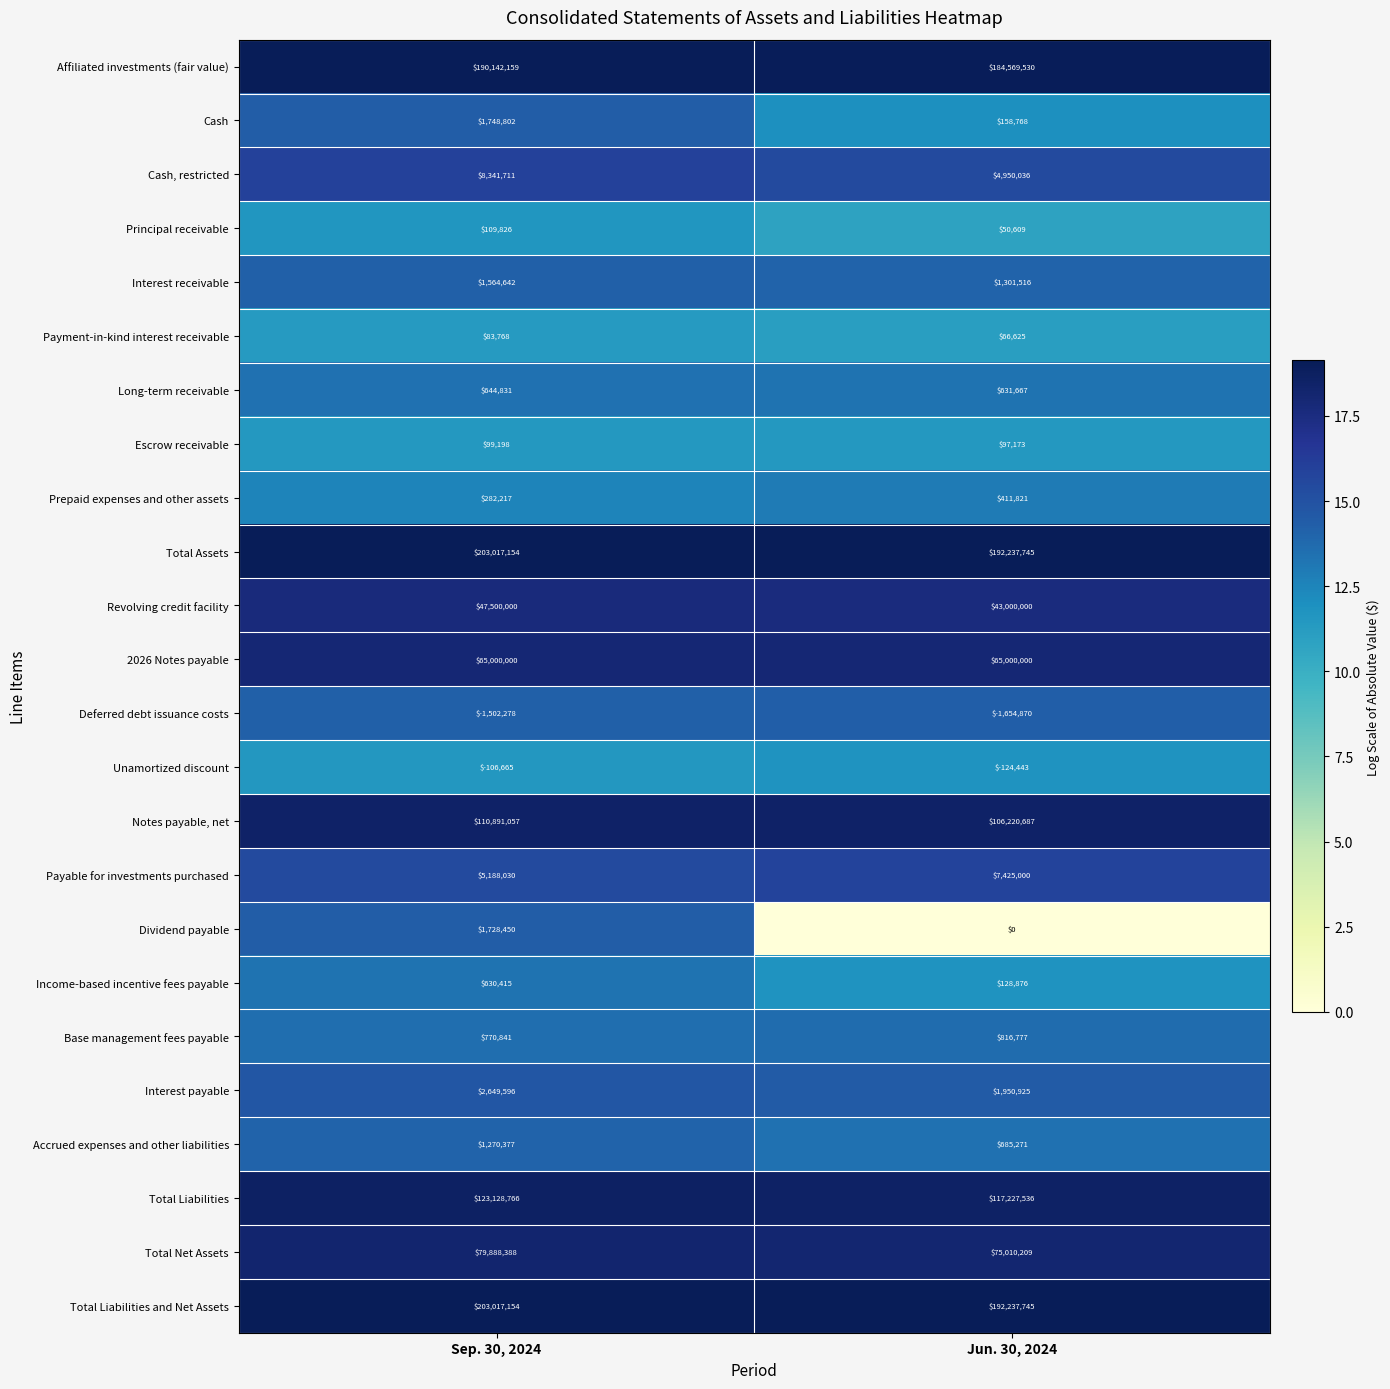

Where is Interest payable nearest to the value 2300260?

Jun. 30, 2024